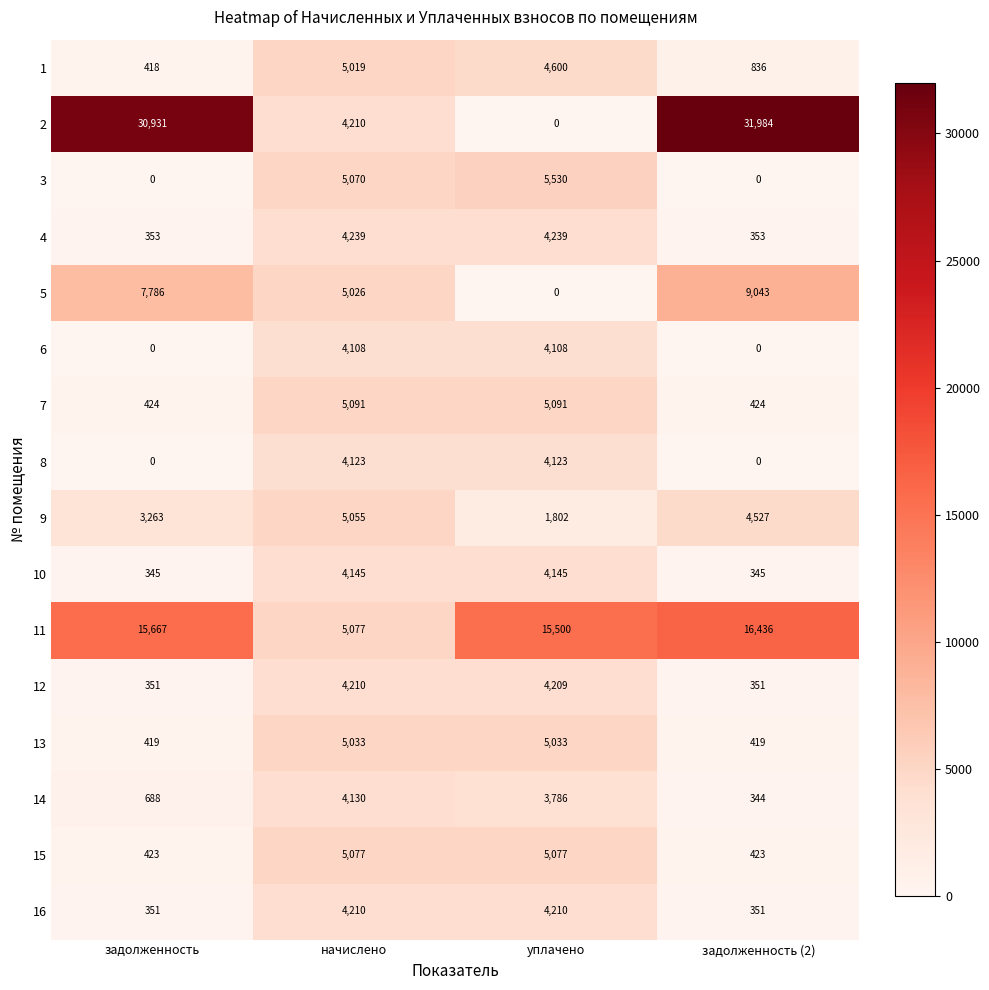

What is the difference between the maximum and minimum values in the 15 series?

4654